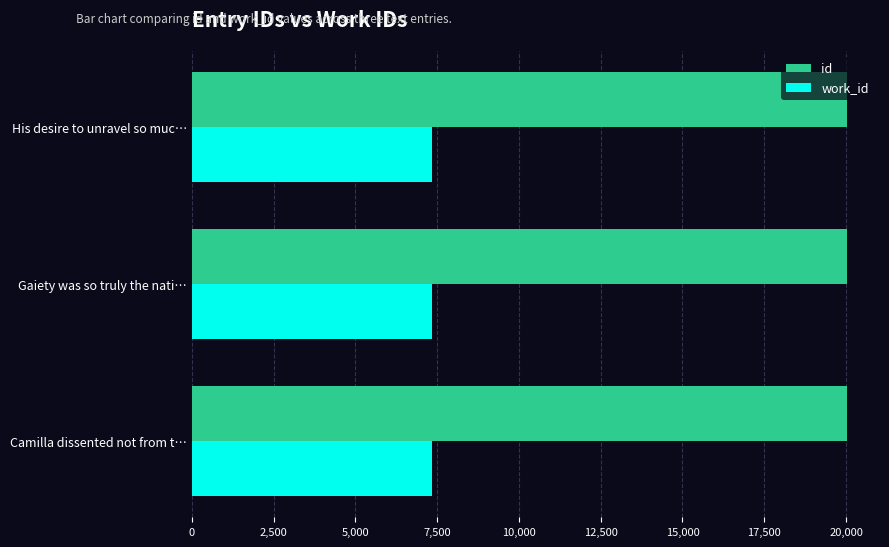

Rank the series by their maximum value, from lowest to highest.

work_id, id